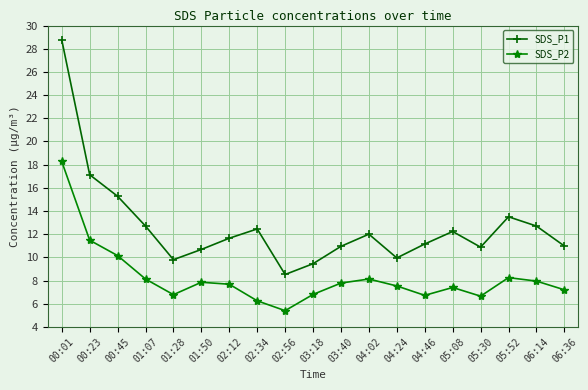

What is the sum of the SDS_P1 values at 02:34 and 05:30?

23.3